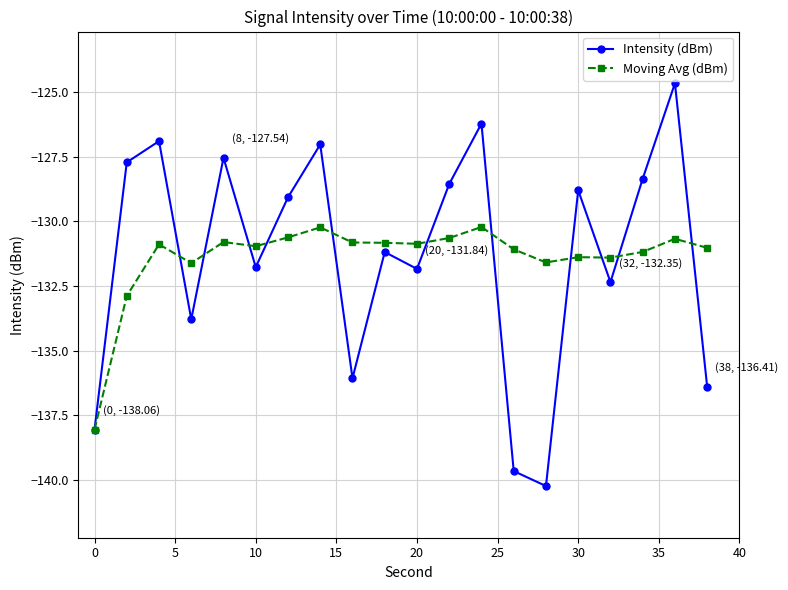

What is the difference between the maximum and second lowest values in the Intensity (dBm) series?

15.0